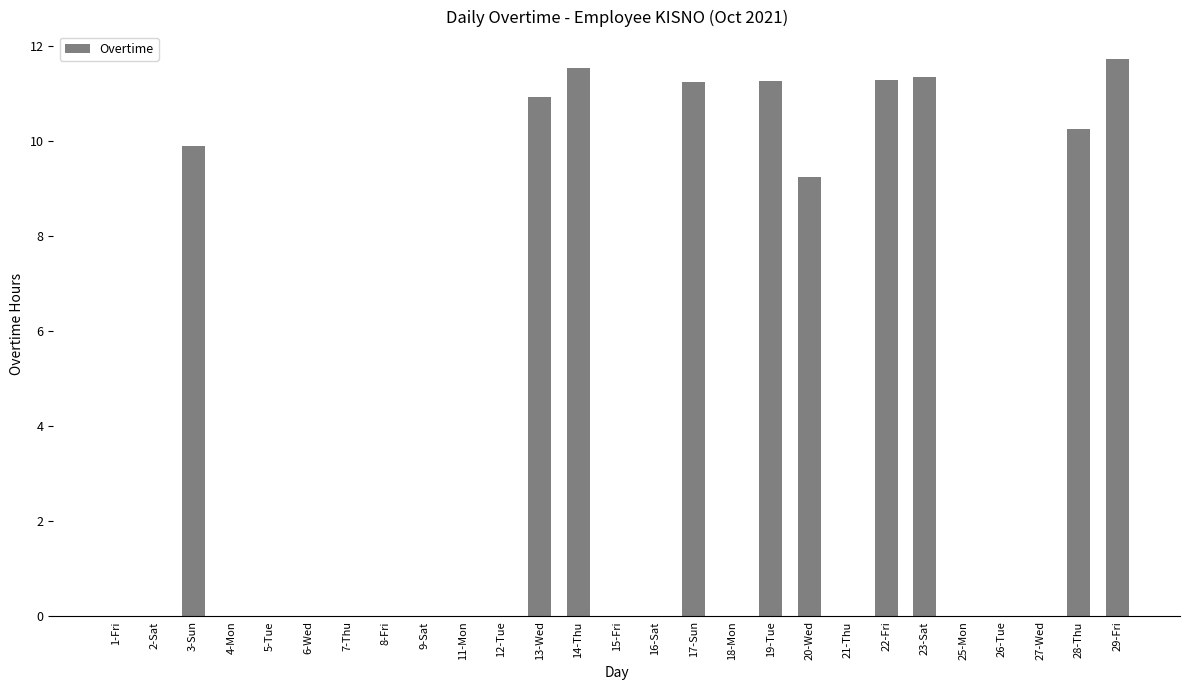

What is the maximum value shown in the chart?

11.7